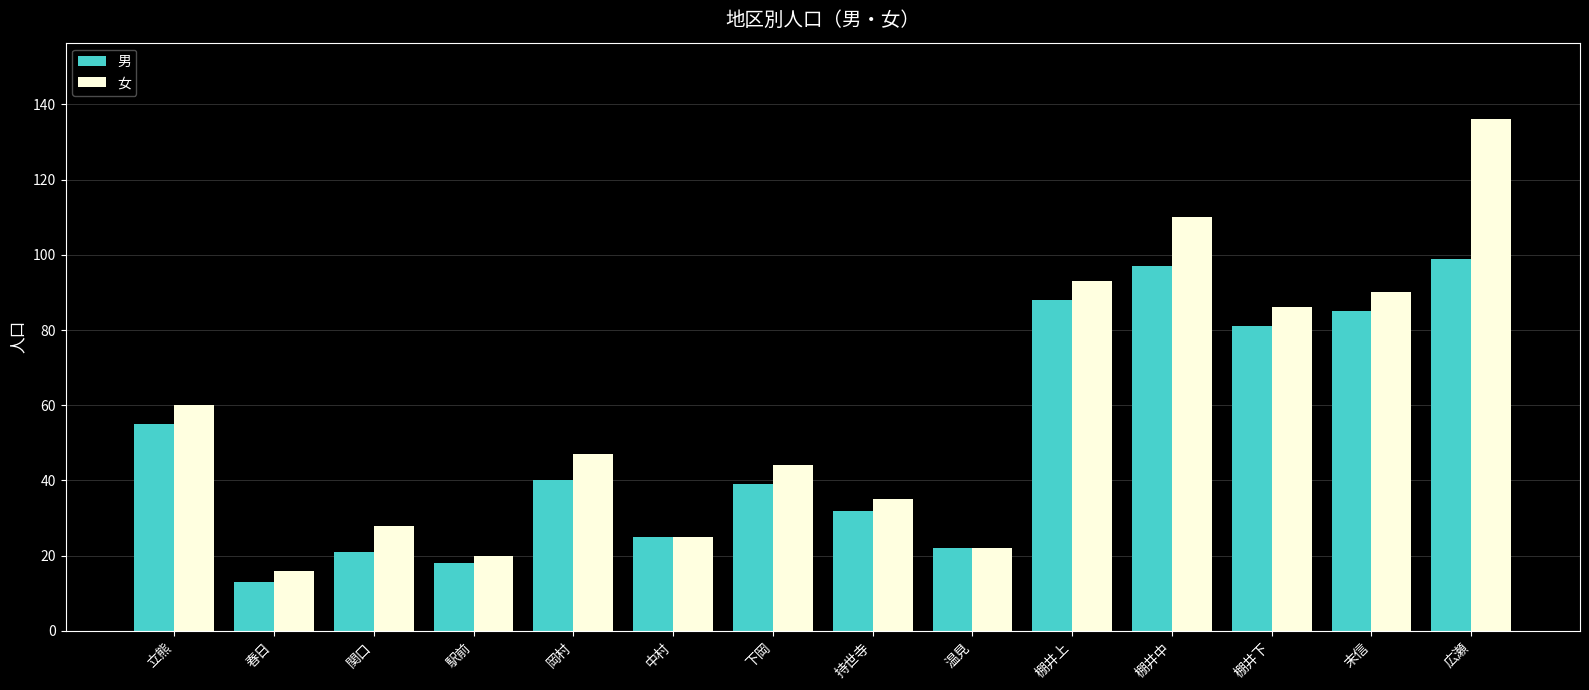

Between 駅前 and 持世寺, which series saw the biggest shift?

女